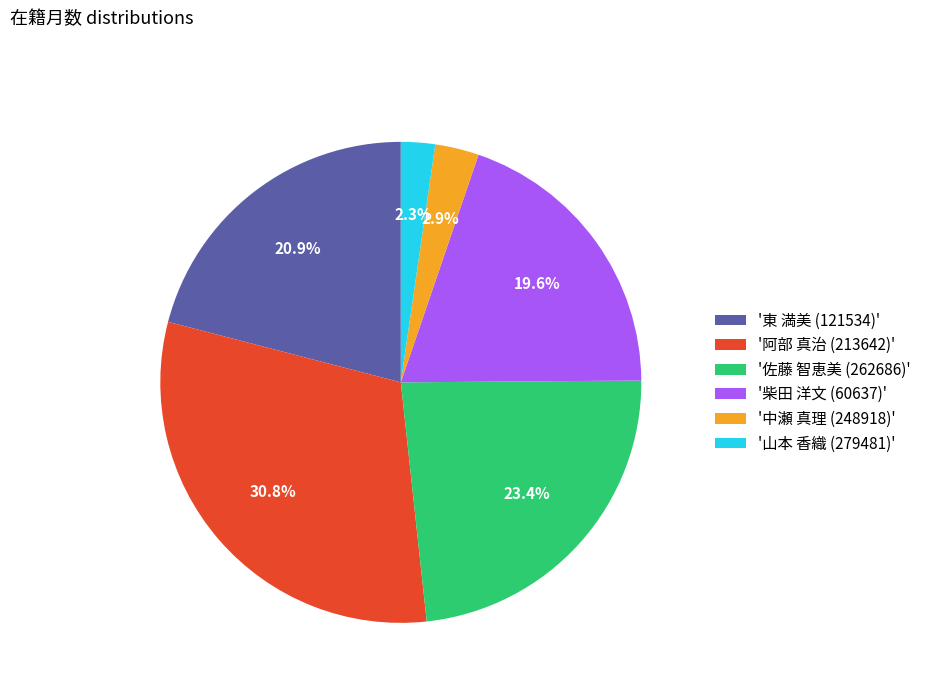

Count the number of slices in the pie.

6